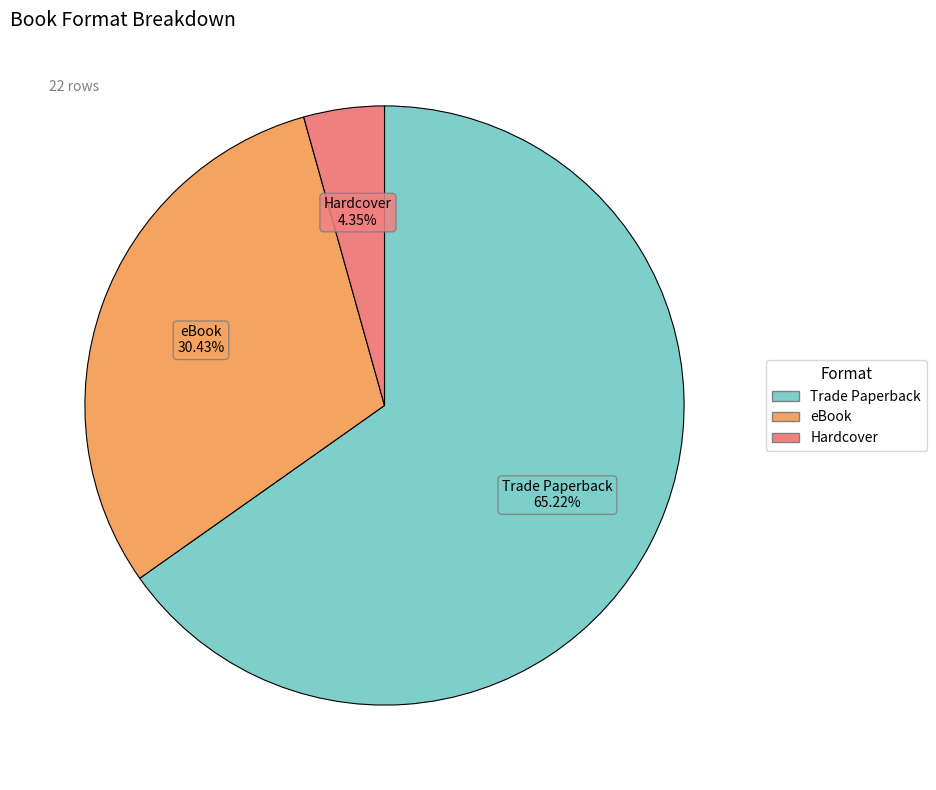

What percentage is NOT represented by eBook?

69.6%